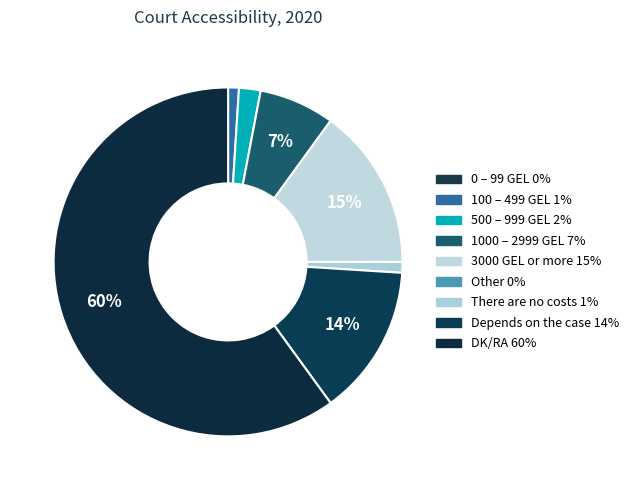

How many segments does this pie chart have?

7